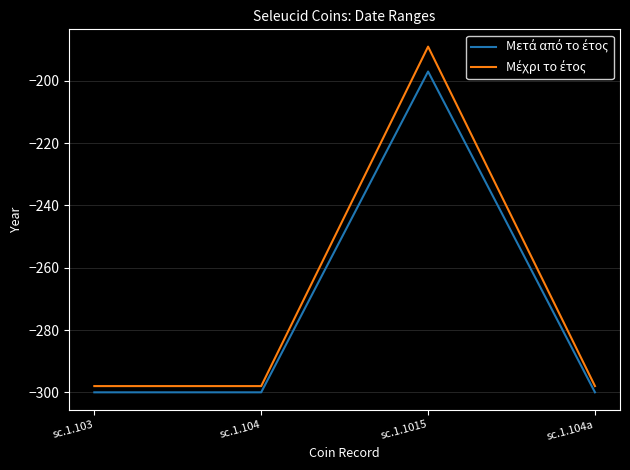

What is the total value across all series at sc.1.104a?

-598